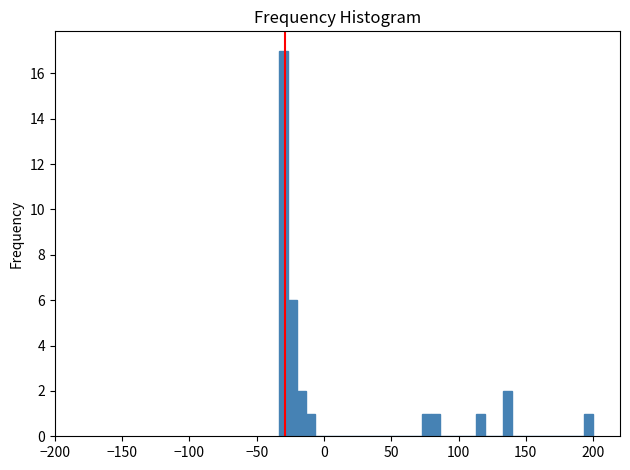

Around what value on the x-axis is the tallest bar? Give the approximate position of its centre, as read against the axis.

-30